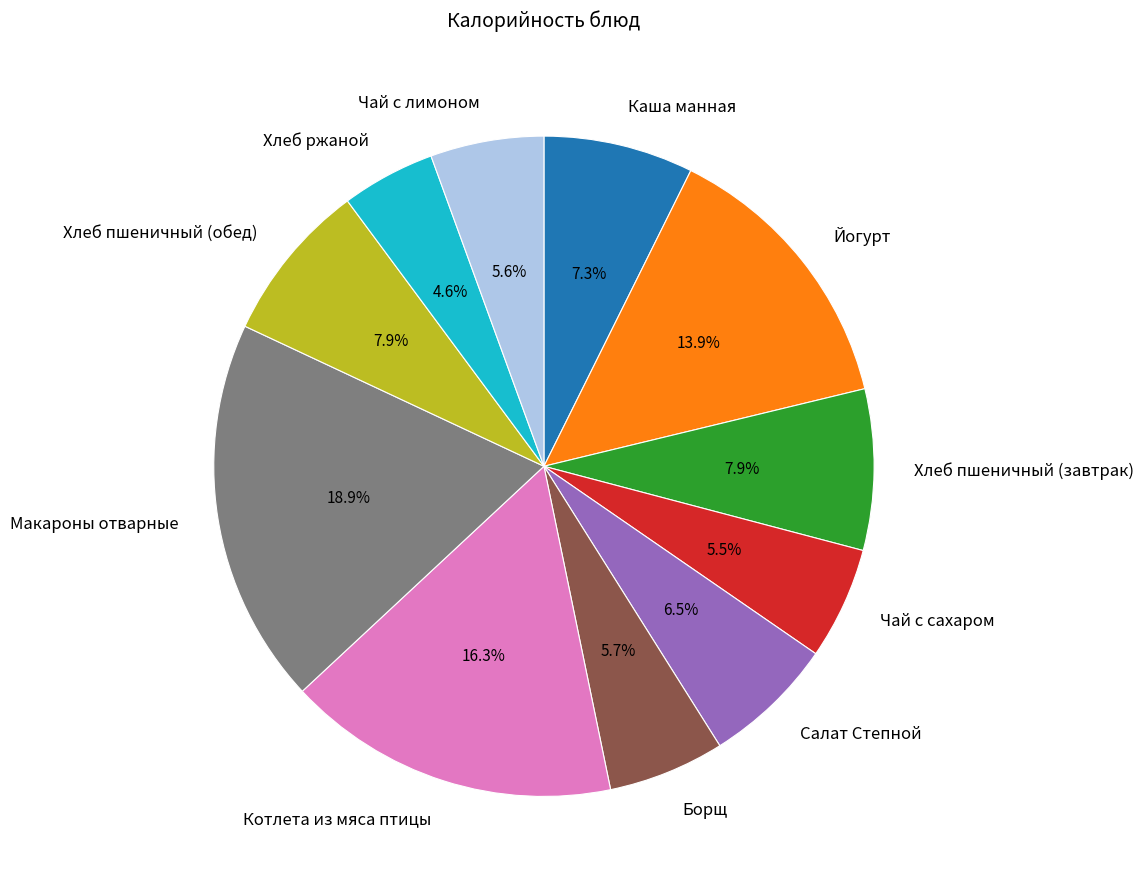

To the nearest percent, what percentage of the pie is Борщ?

6%